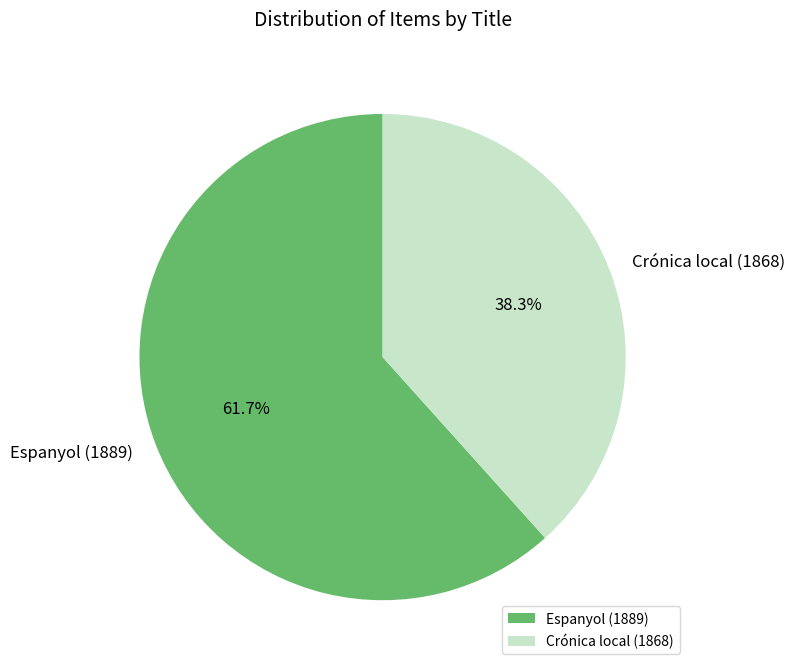

What percentage is NOT represented by Crónica local (1868)?

61.7%